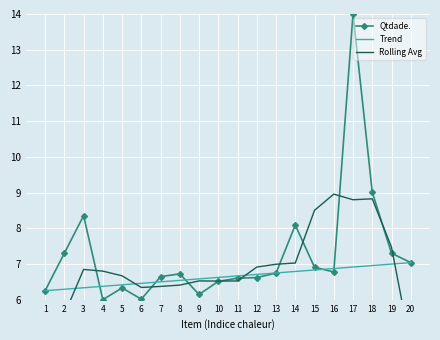

True or false: Qtdade. has a value of 10.8 at 11.

False